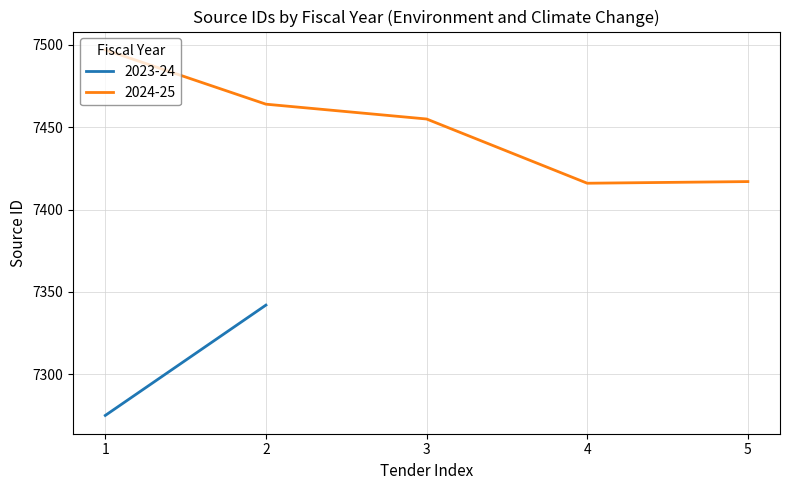

What is the change in value from 2 to 3?

-9